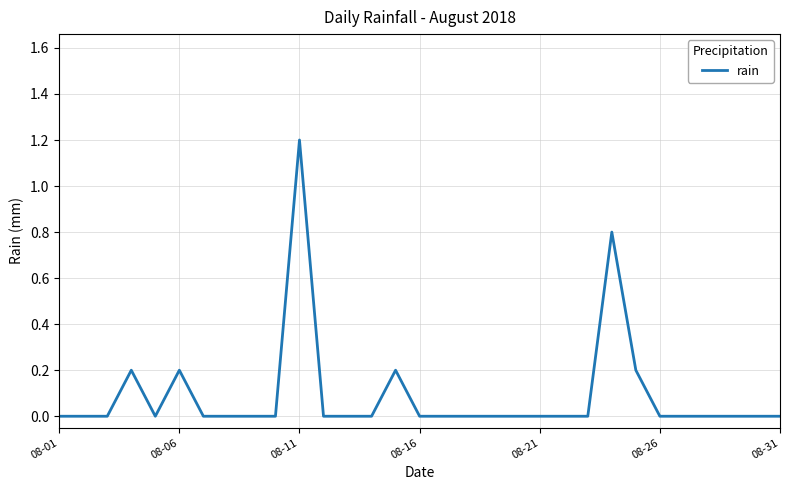

Reading left to right, extract all data points from this chart.

0.0	0.0	0.0	0.2	0.0	0.2	0.0	0.0	0.0	0.0	1.2	0.0	0.0	0.0	0.2	0.0	0.0	0.0	0.0	0.0	0.0	0.0	0.0	0.8	0.2	0.0	0.0	0.0	0.0	0.0	0.0